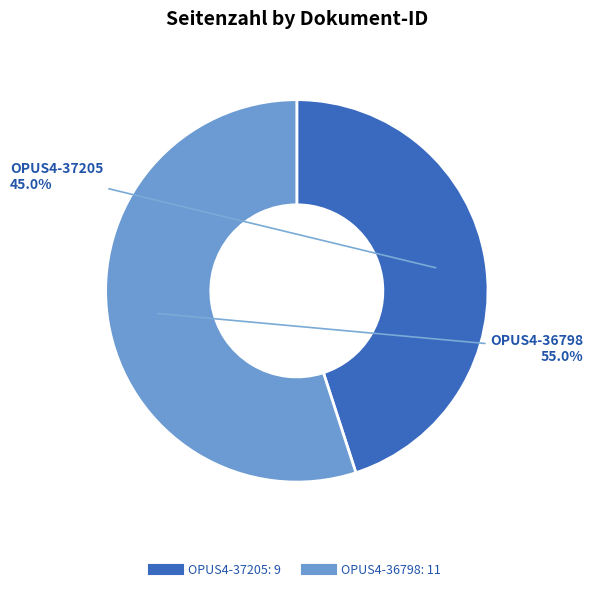

To the nearest percent, what is the average slice percentage?

50%